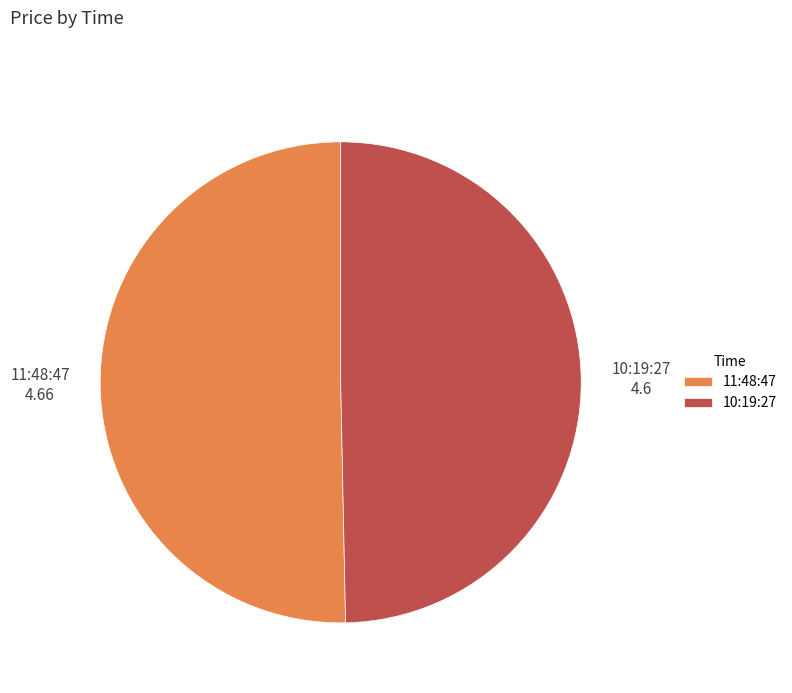

Is the sum of 11:48:47 and 10:19:27 greater than half?

Yes